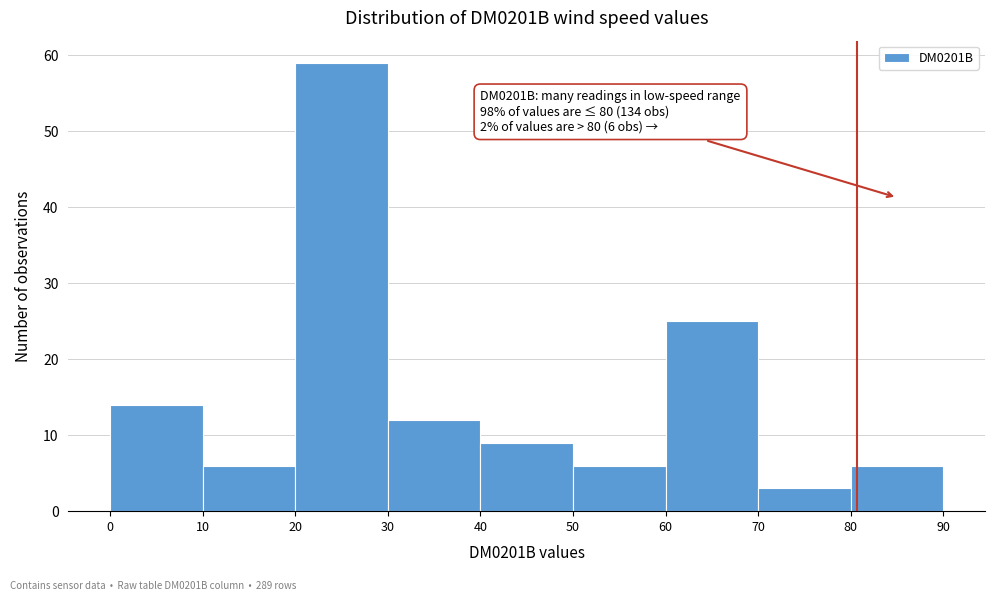

Which range on the x-axis has the tallest bar?

20 to 30